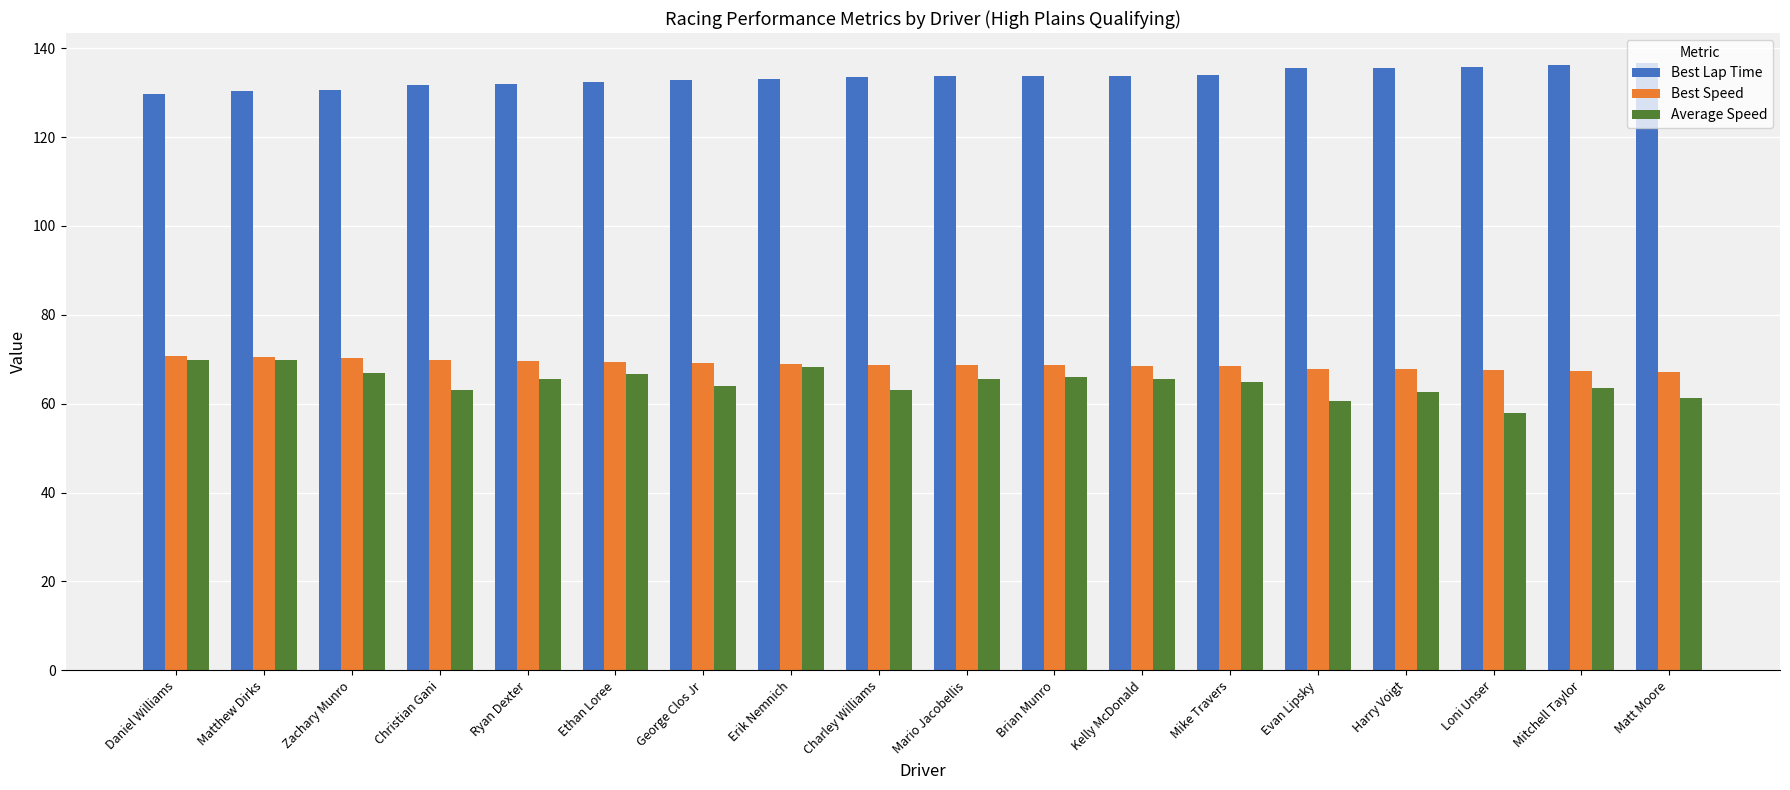

What is the label of the 3rd bar from the right?

Loni Unser